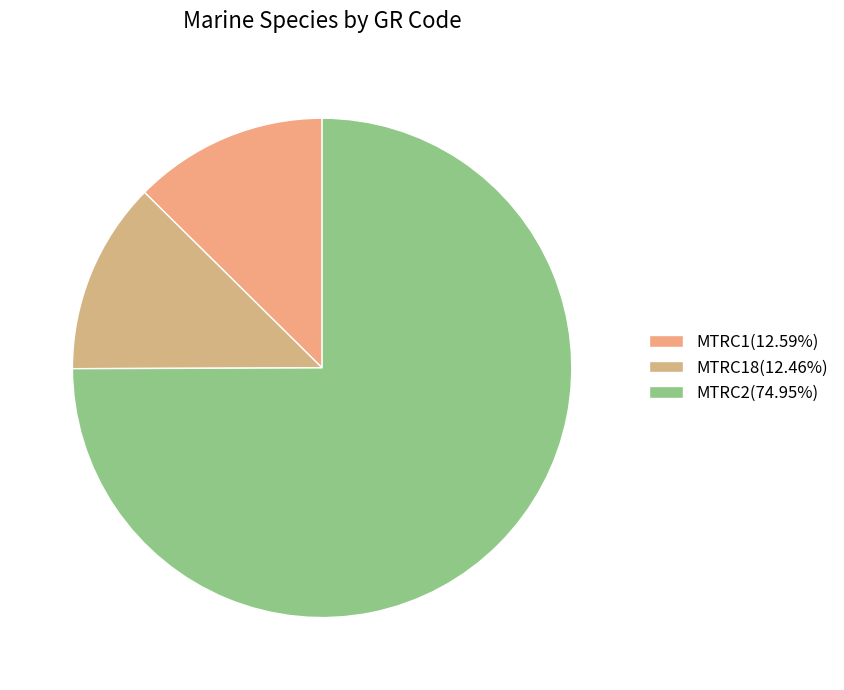

How many segments does this pie chart have?

3